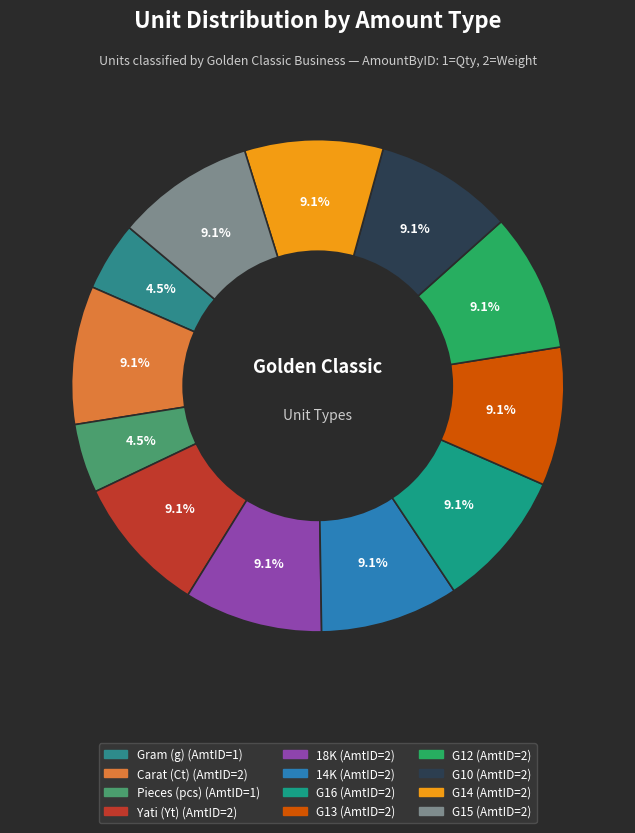

Is Gram (g) the majority of the pie?

No